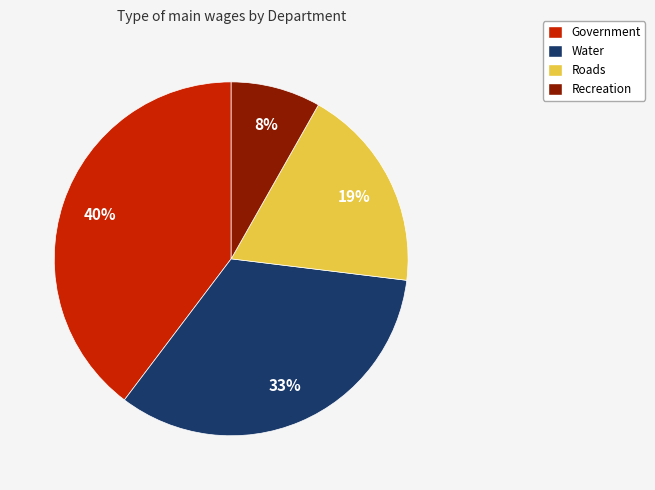

Does any single category account for the majority?

No